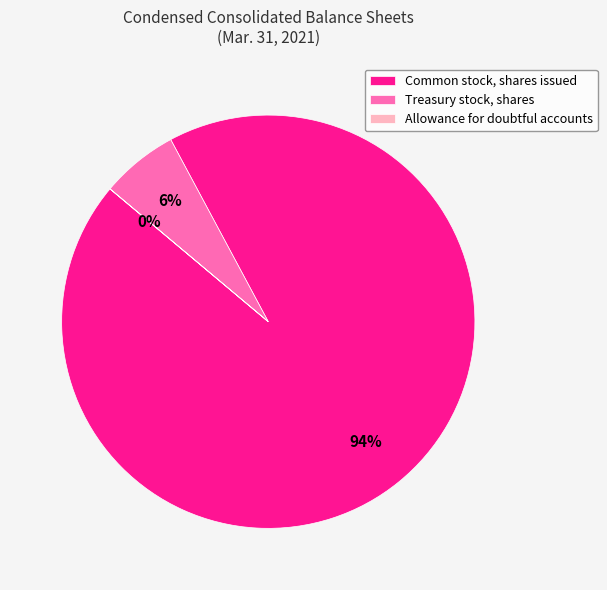

Is there a majority slice in this chart?

Yes